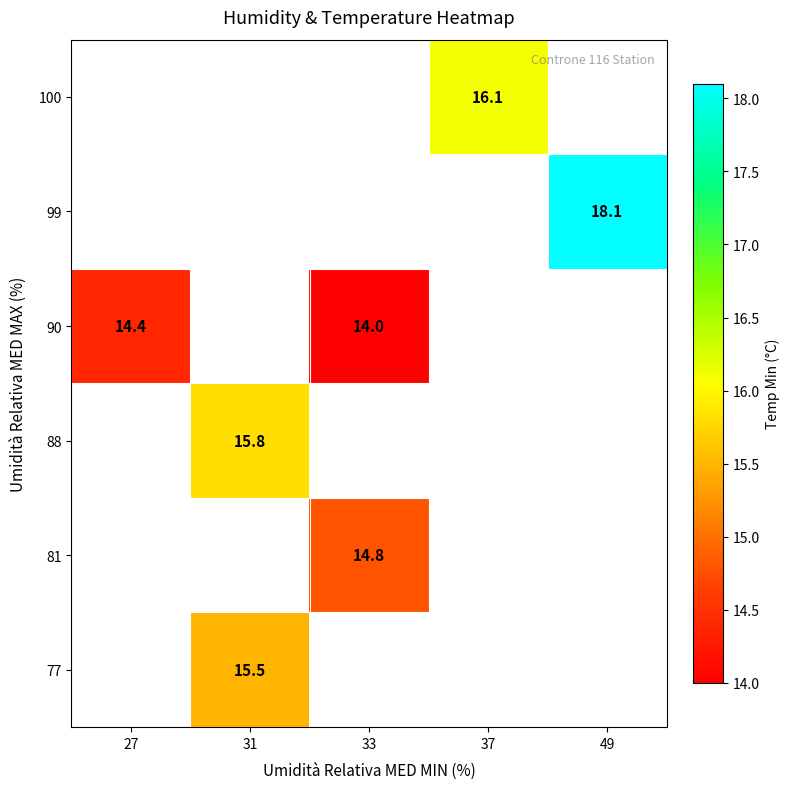

The value of 88 at 31 is 23.4. True or false?

False